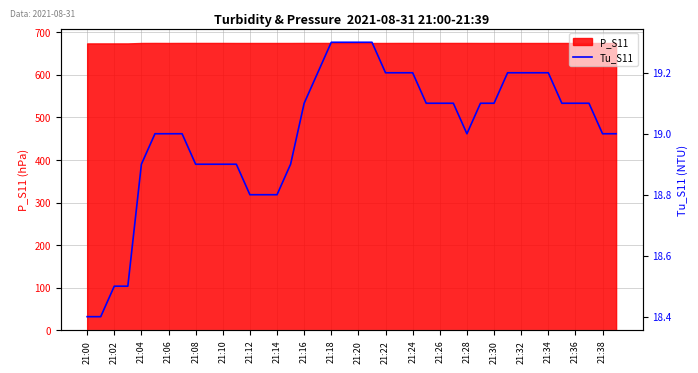

At which label is the value closest to 18?

21:00